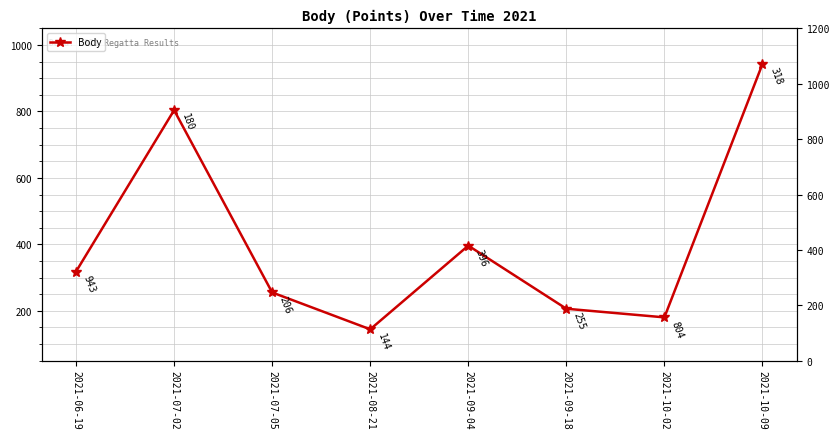

Where is the data nearest to the value 543?

2021-09-04